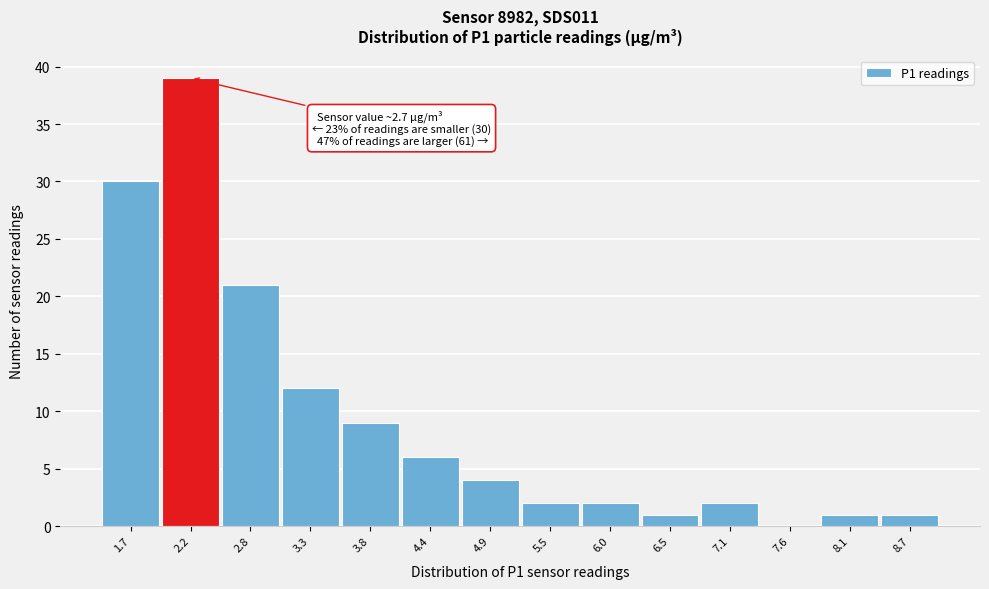

Reading right to left, list all the values displayed in this chart.

8.7=1	8.1=1	7.6=0	7.1=2	6.5=1	6.0=2	5.5=2	4.9=4	4.4=6	3.8=9	3.3=12	2.8=21	2.2=39	1.7=30